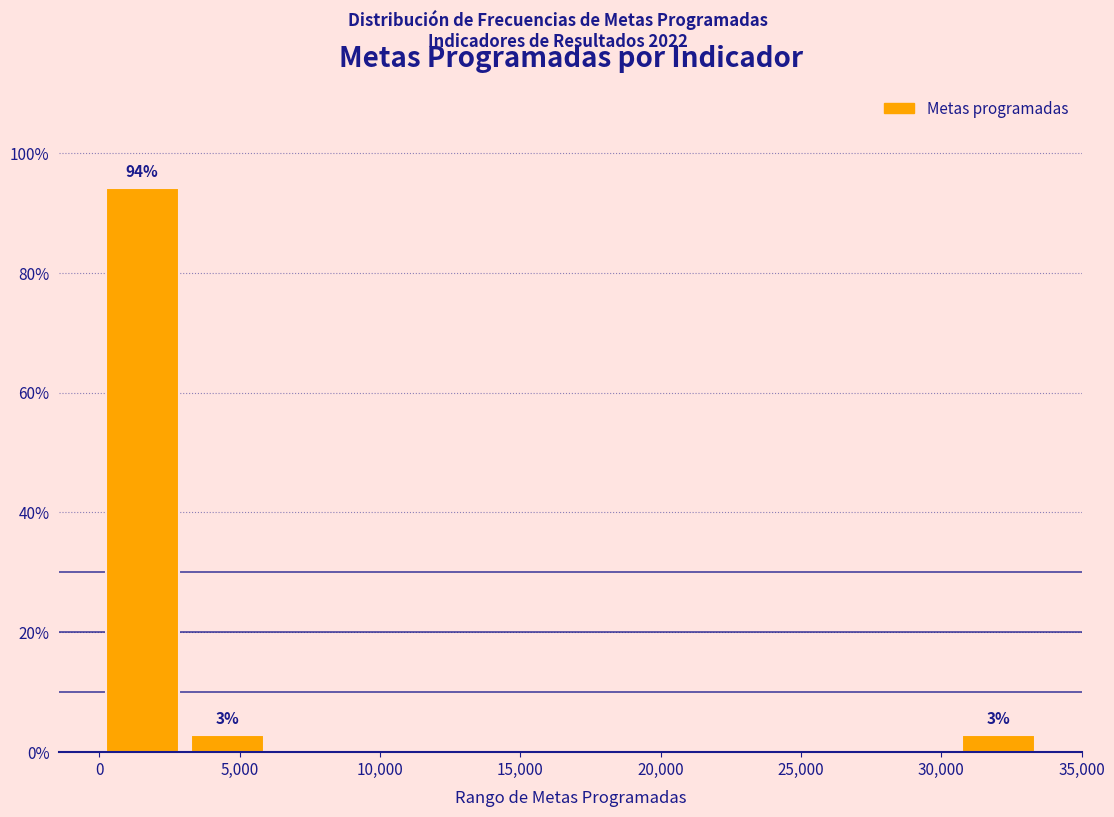

Over which range of the x-axis is the bar tallest?

0 to 3000